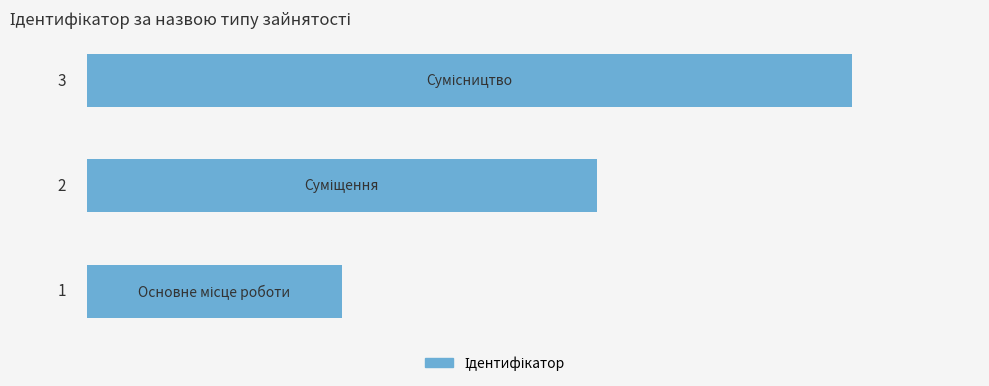

What is the maximum value shown in the chart?

3